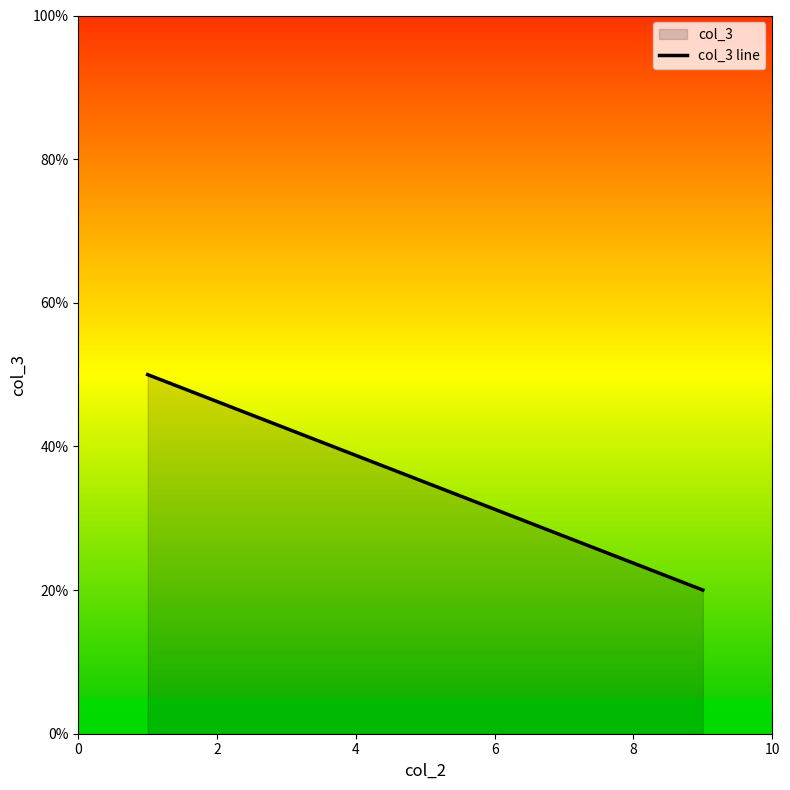

What is the greatest value displayed?

50